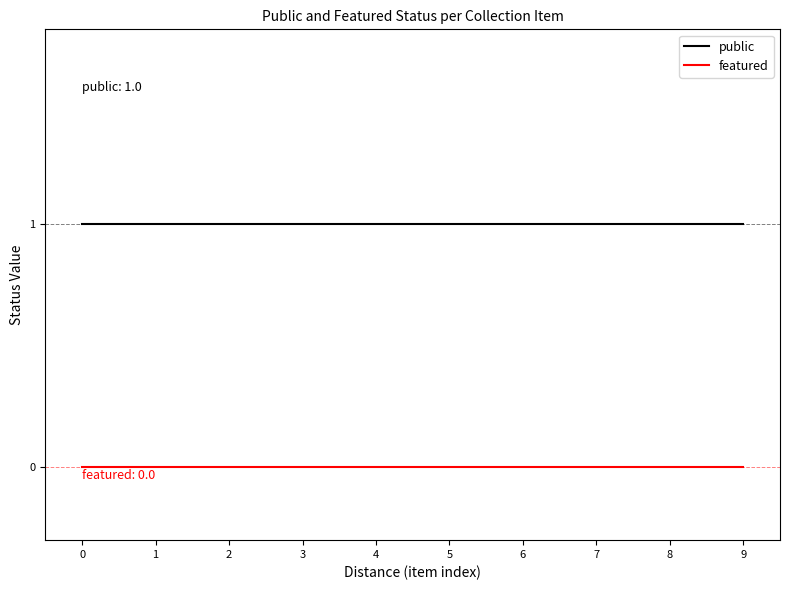

Reading left to right, what are all the values shown in this chart?

public: 0=1	1=1	2=1	3=1	4=1	5=1	6=1	7=1	8=1	9=1
featured: 0=0	1=0	2=0	3=0	4=0	5=0	6=0	7=0	8=0	9=0